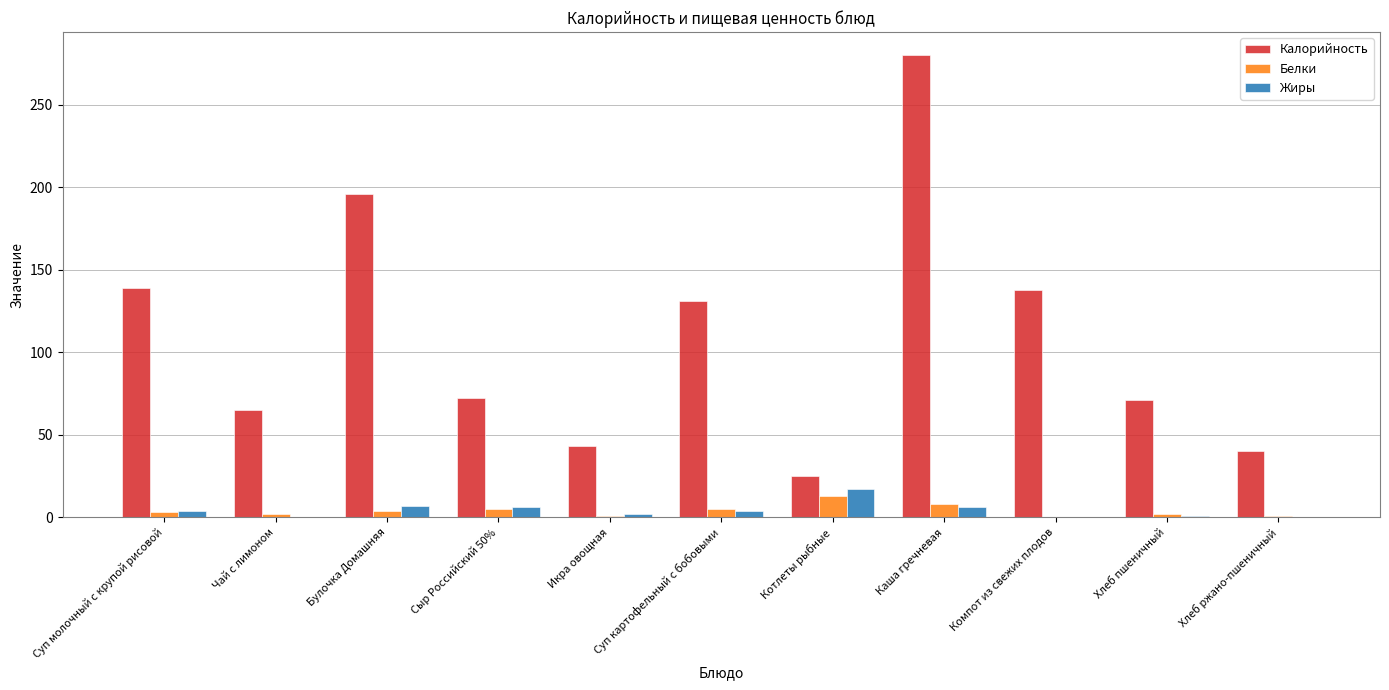

The value of Калорийность at Суп молочный с крупой рисовой is 79. True or false?

False